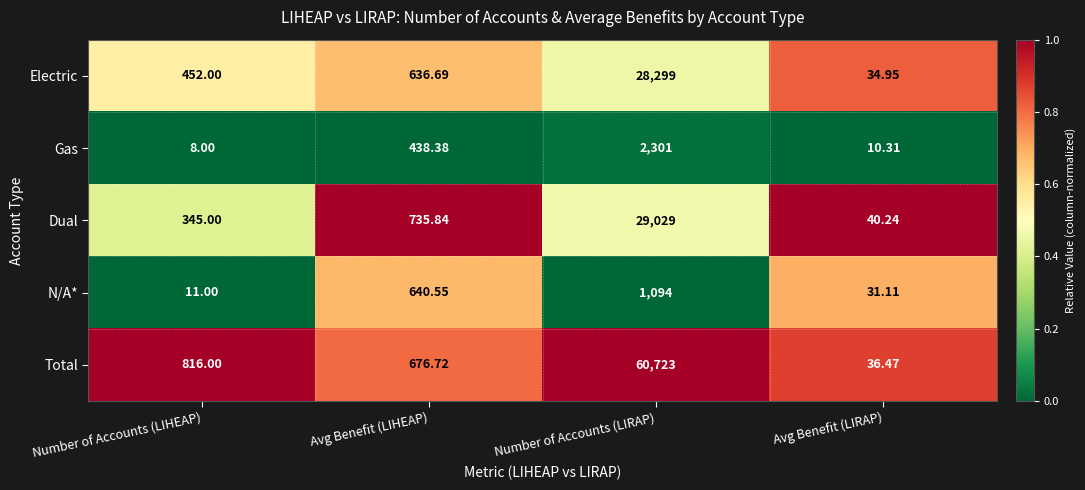

Where is Electric nearest to the value 14166?

Avg Benefit (LIHEAP)